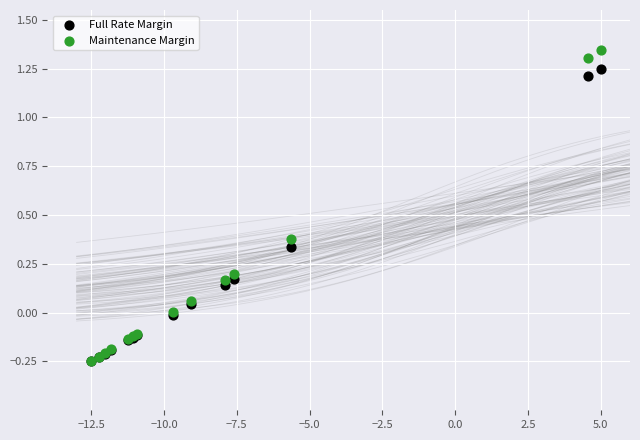

What are all the series names shown in the legend?

Full Rate Margin, Maintenance Margin